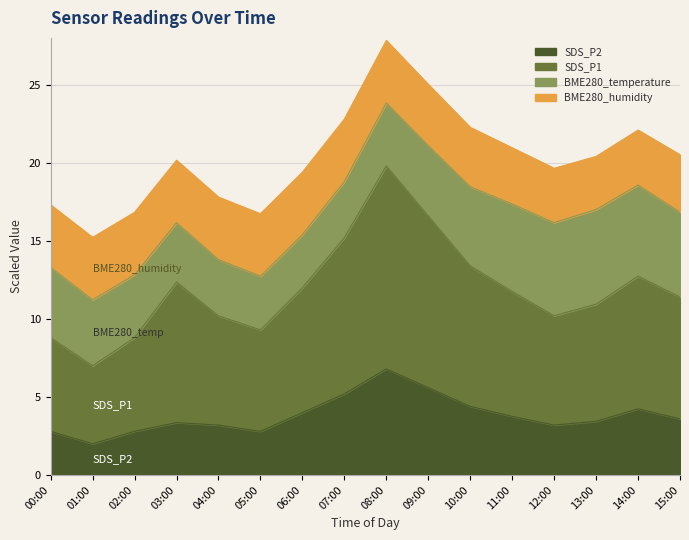

True or false: SDS_P2 has a value of 6.8 at 08:00.

True